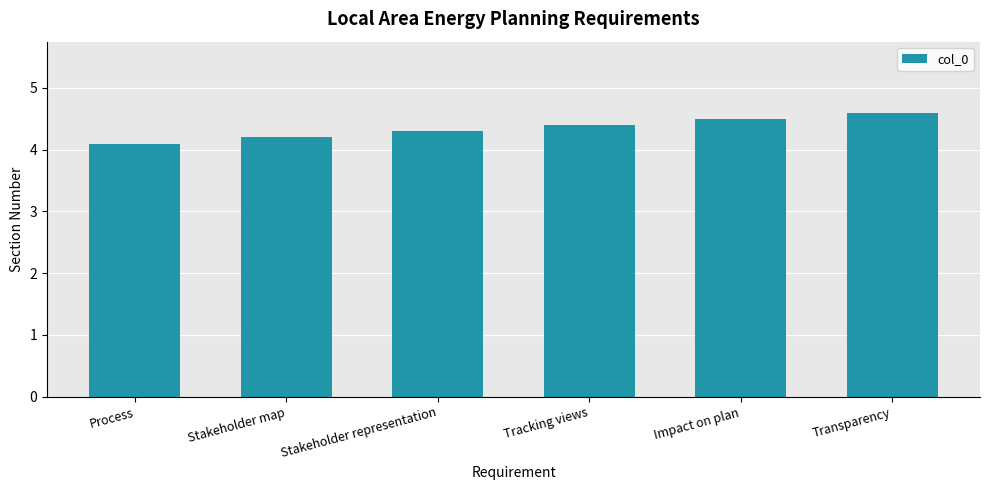

The value at Impact on plan is 6.5. True or false?

False